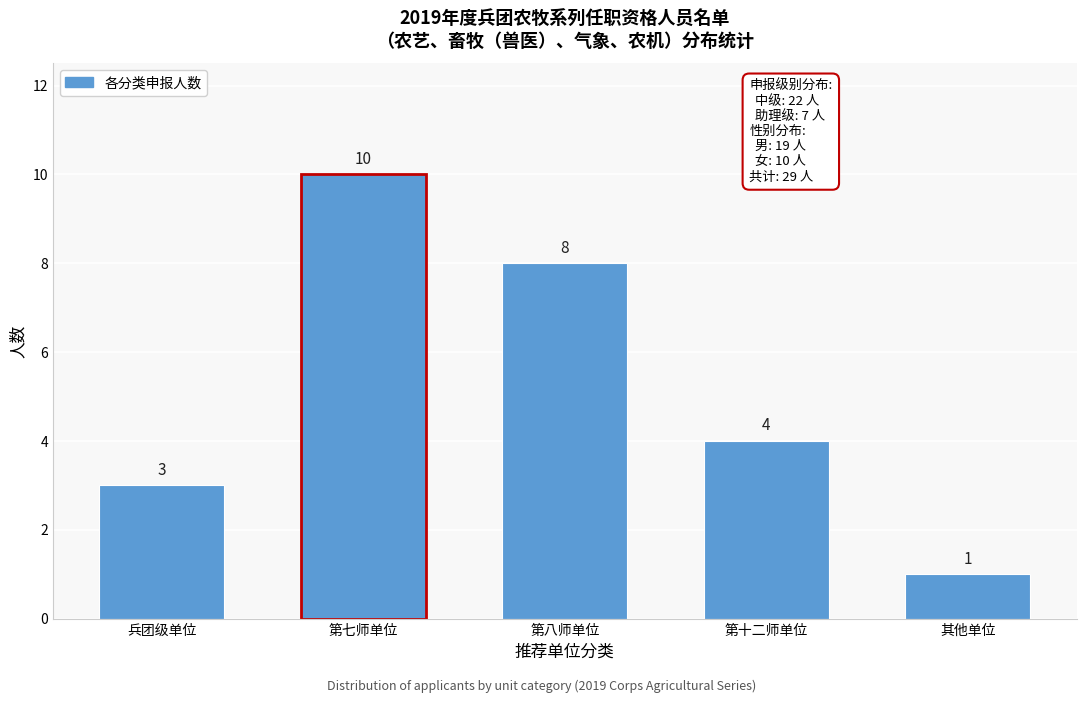

Reading left to right, what are all the values shown in this chart?

兵团级单位=3	第七师单位=10	第八师单位=8	第十二师单位=4	其他单位=1